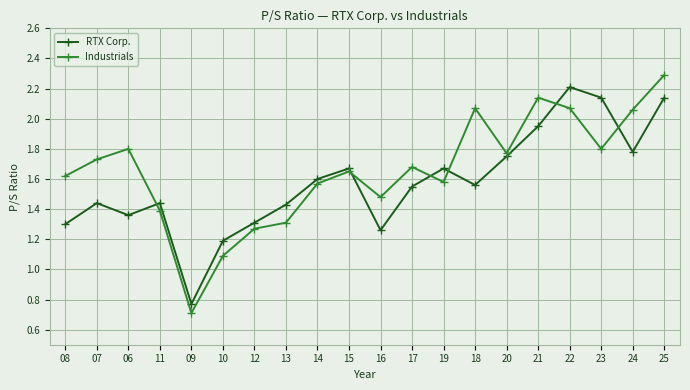

At how many categories does at least one series exceed 2?

6